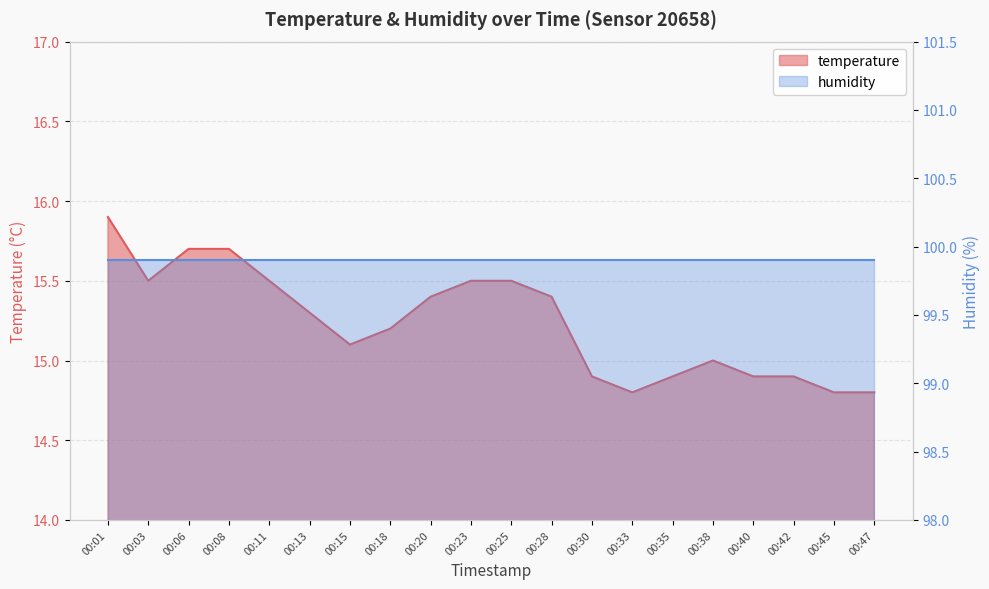

Which category has the highest value across all series?

00:01